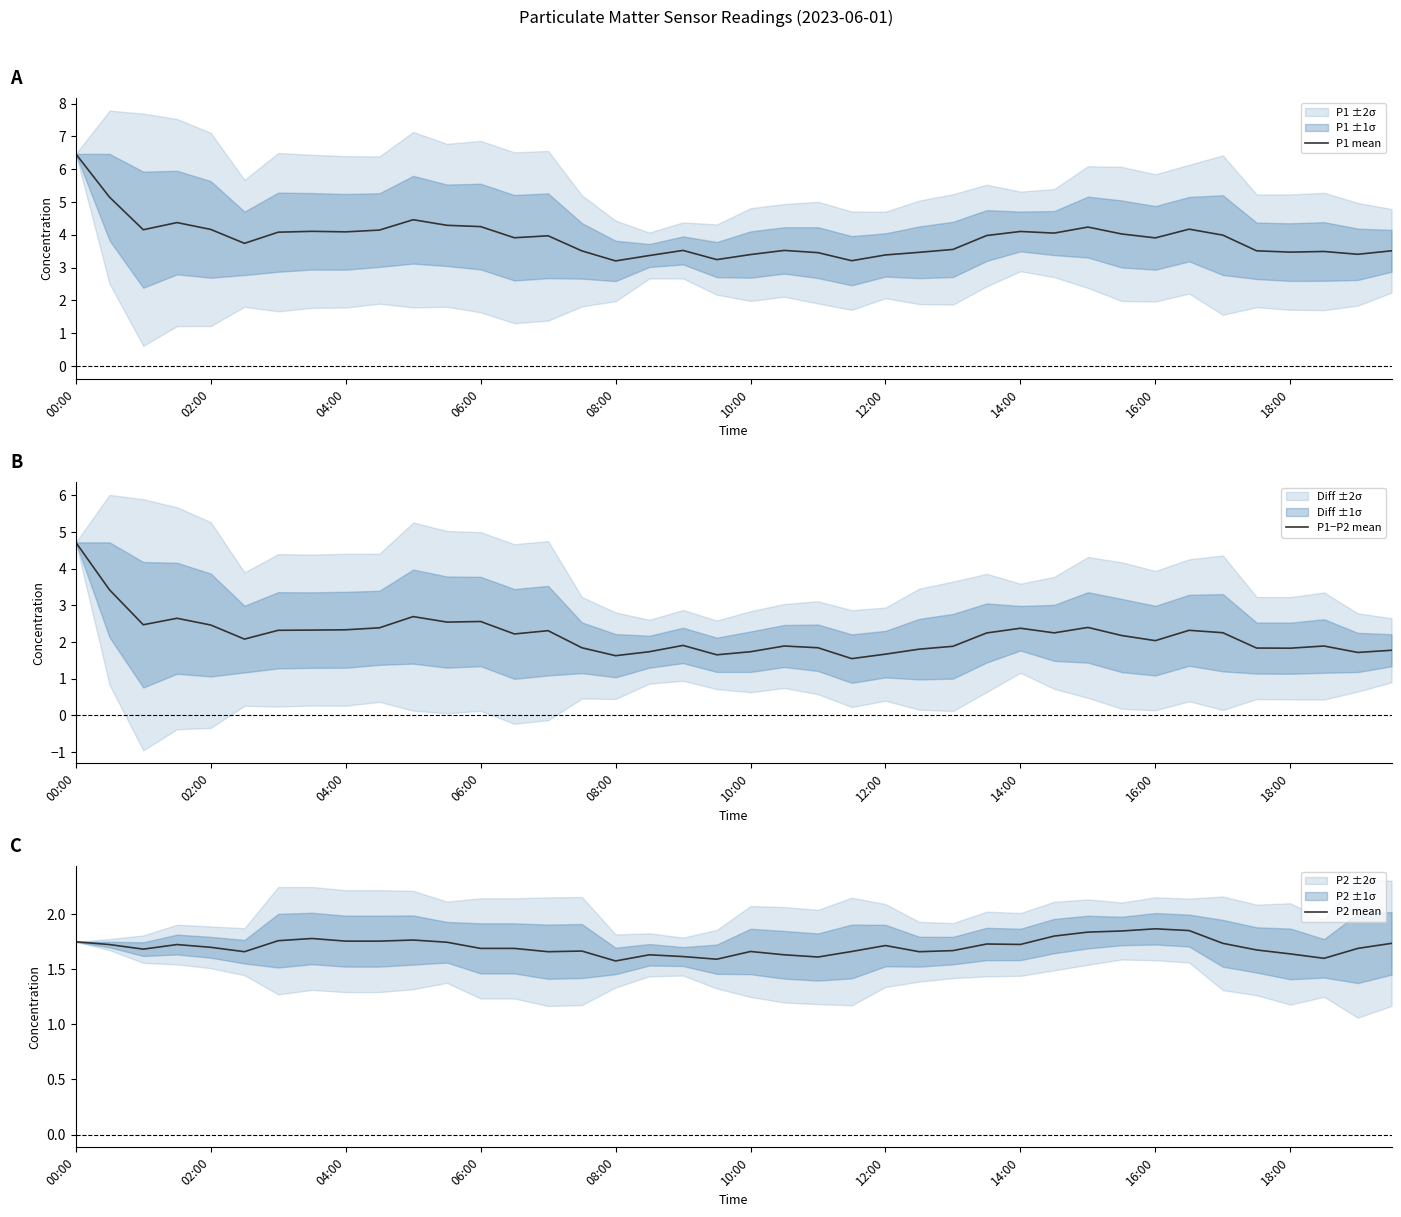

The value of P2 mean at 02:00 is 1.7. True or false?

True